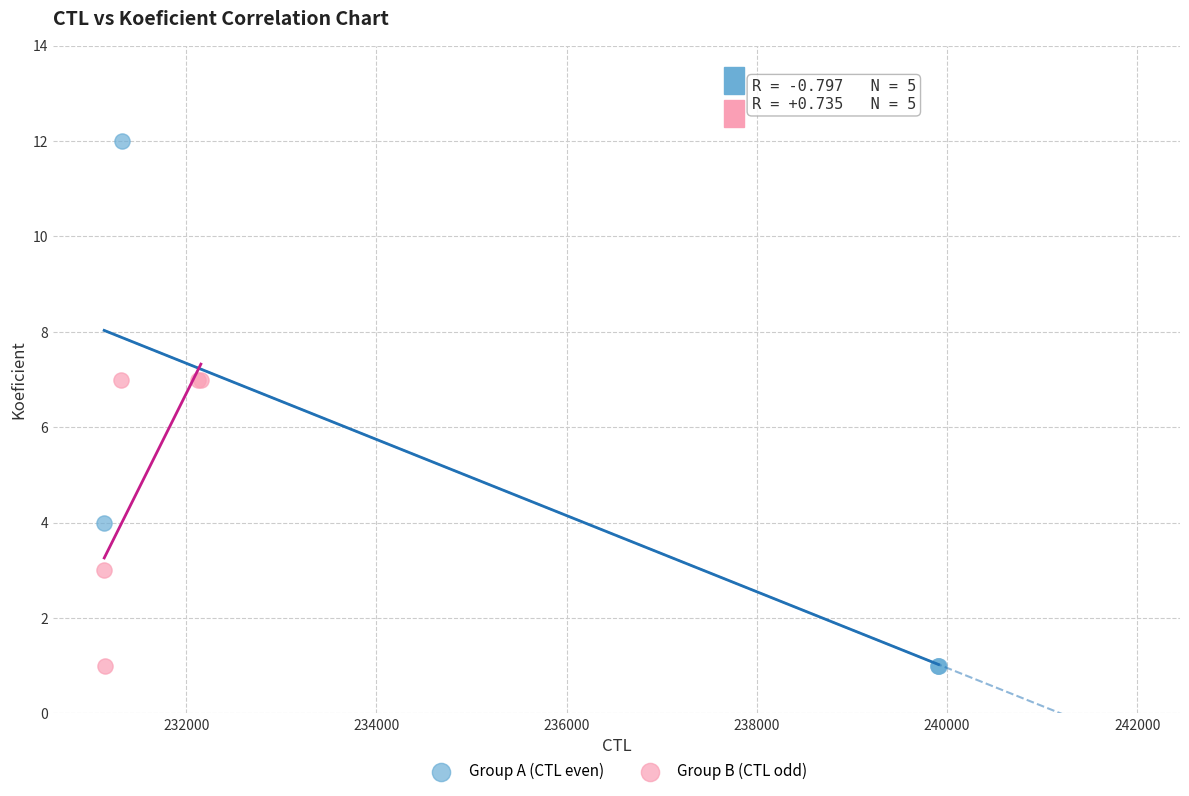

Which series has the largest Y range (max minus min)?

Group A (CTL even)